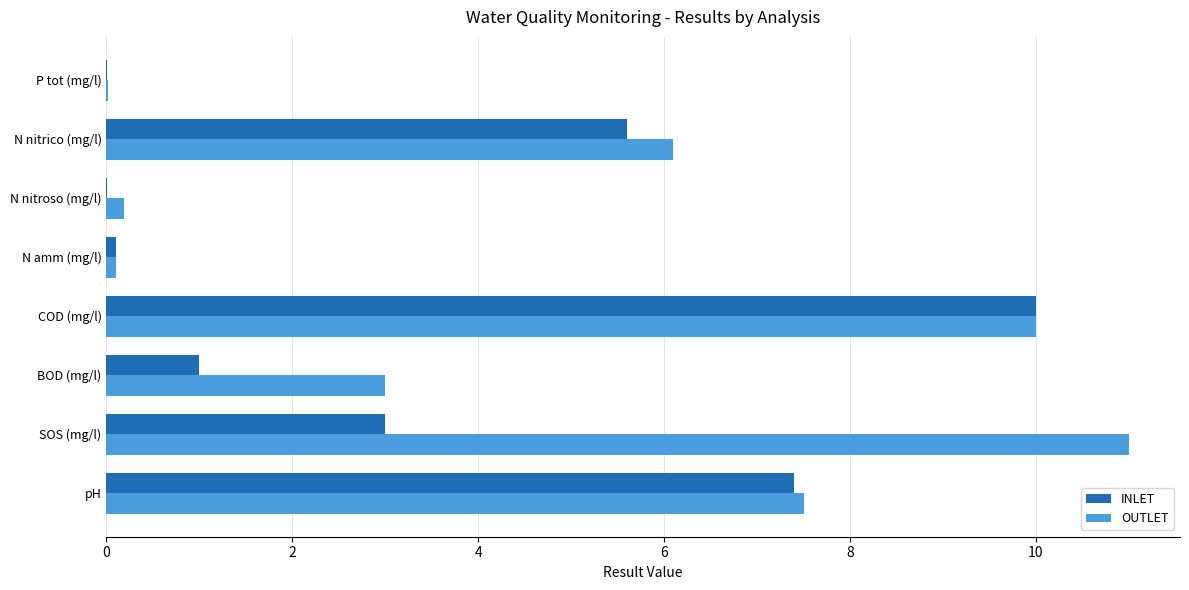

Which series has the largest range (max minus min)?

OUTLET